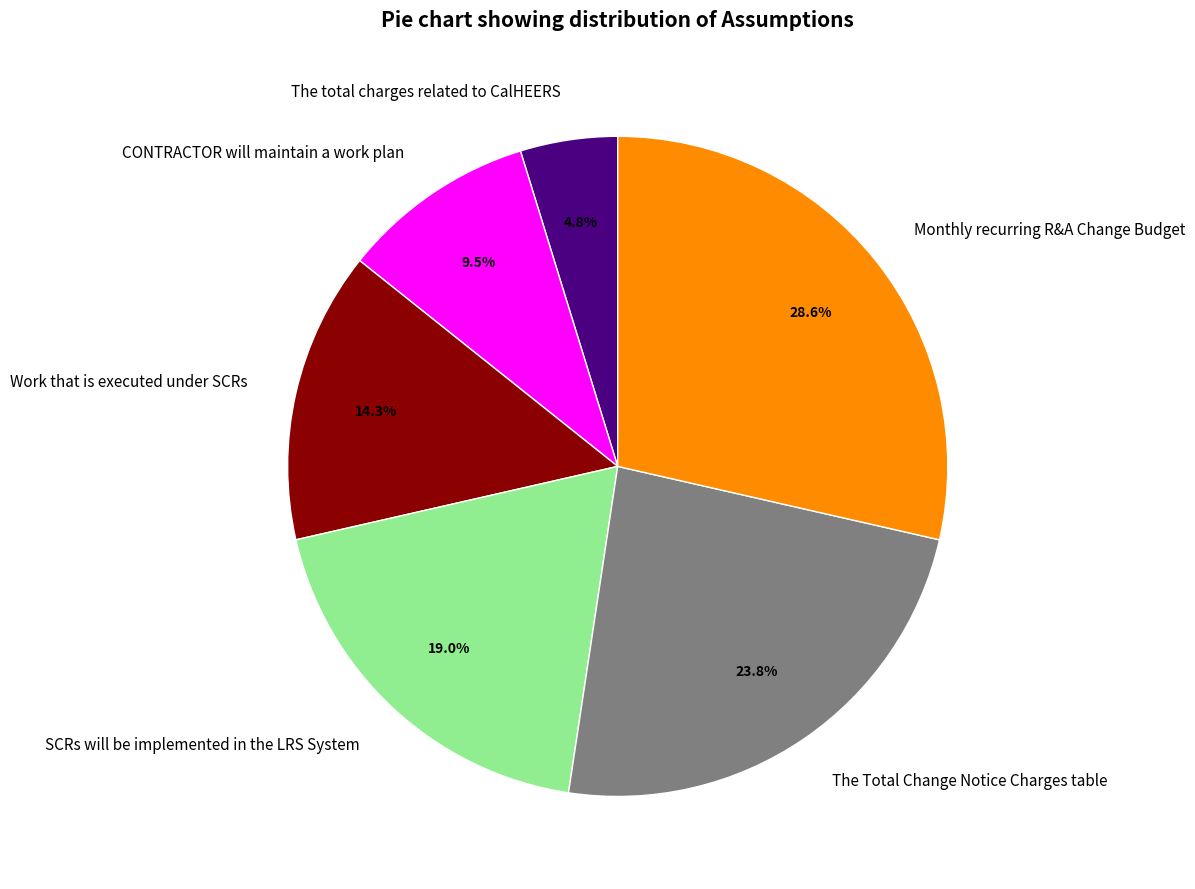

Rank the categories by value from highest to lowest.

Monthly recurring R&A Change Budget, The Total Change Notice Charges table, SCRs will be implemented in the LRS System, Work that is executed under SCRs, CONTRACTOR will maintain a work plan, The total charges related to CalHEERS